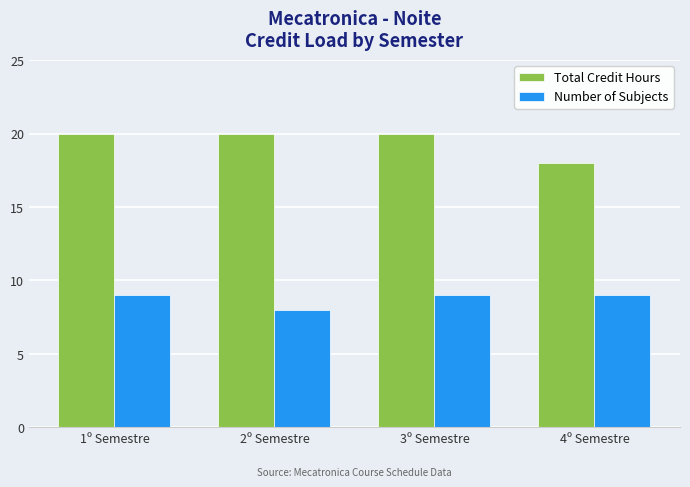

What position from the left is 1º Semestre?

1